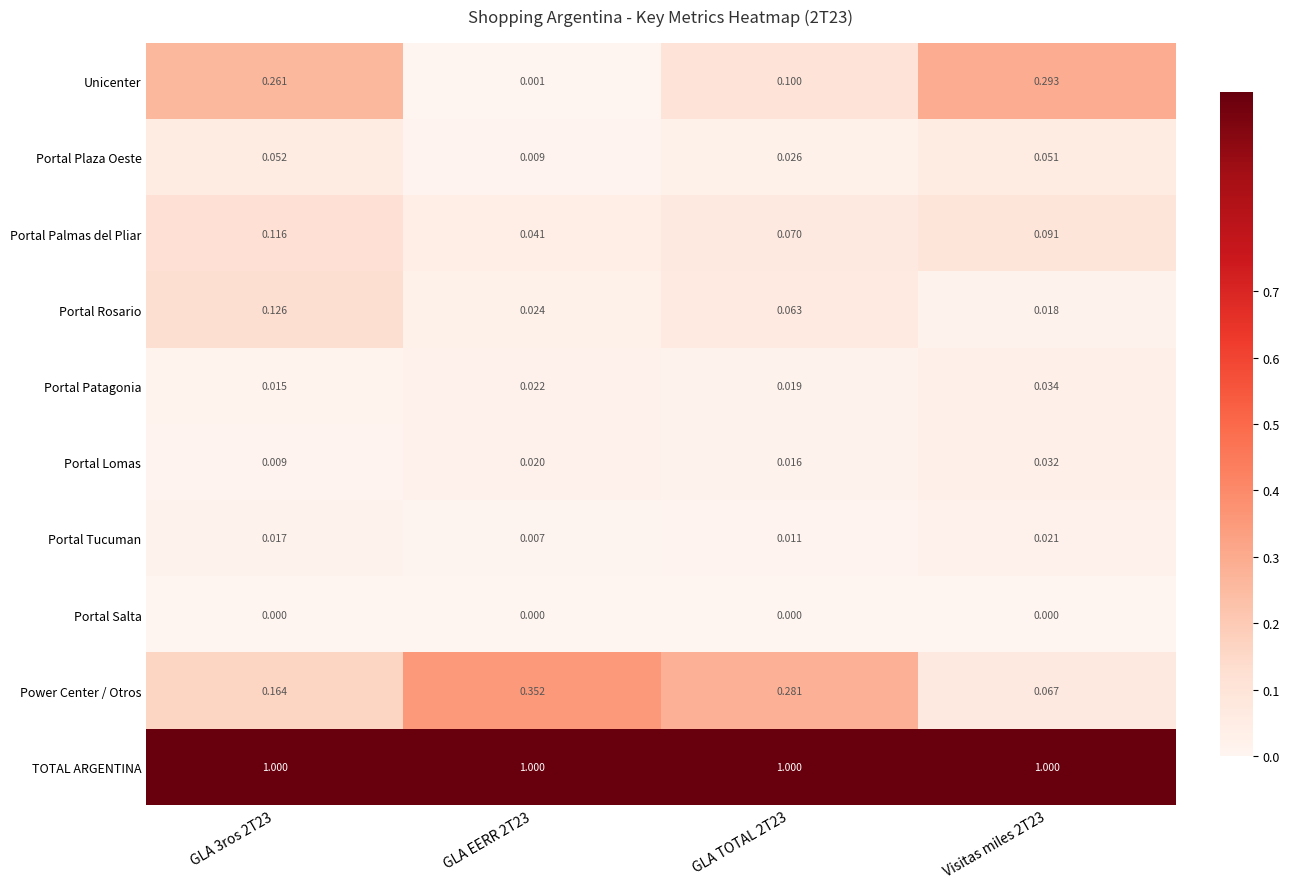

Is the value of Portal Plaza Oeste at GLA EERR 2T23 greater than the value of Unicenter at GLA TOTAL 2T23?

No